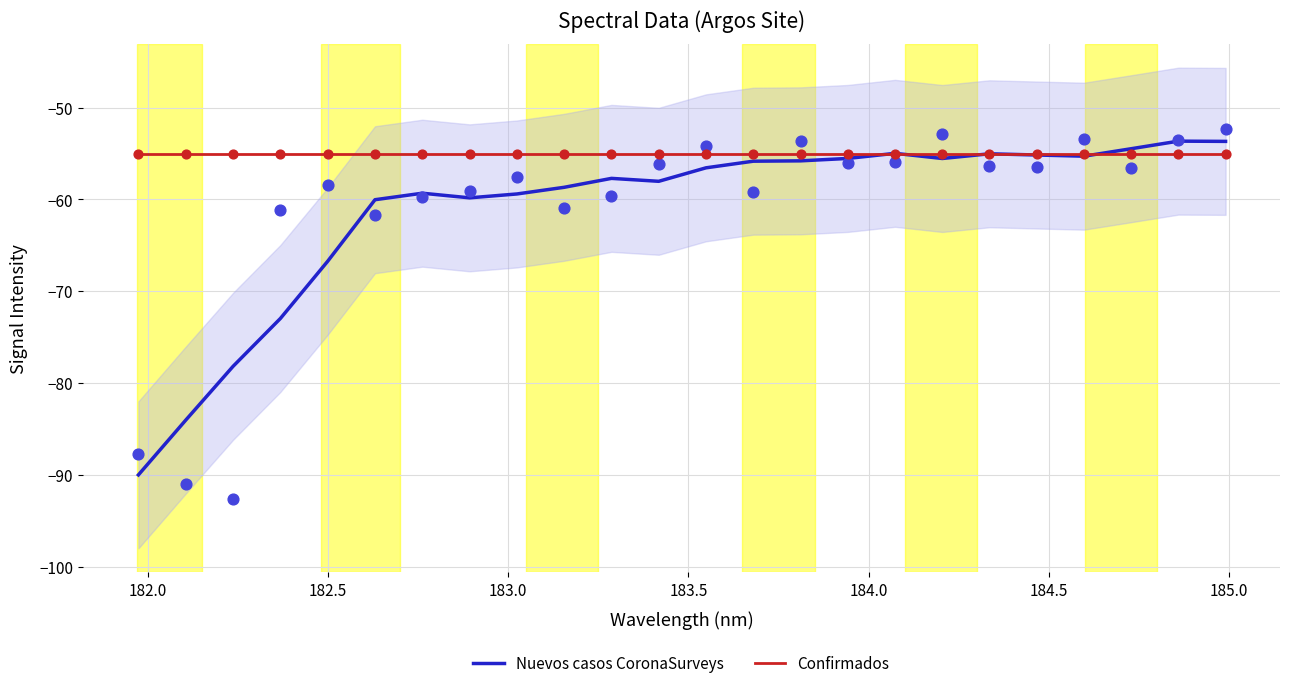

At how many categories does at least one series exceed -77?

24